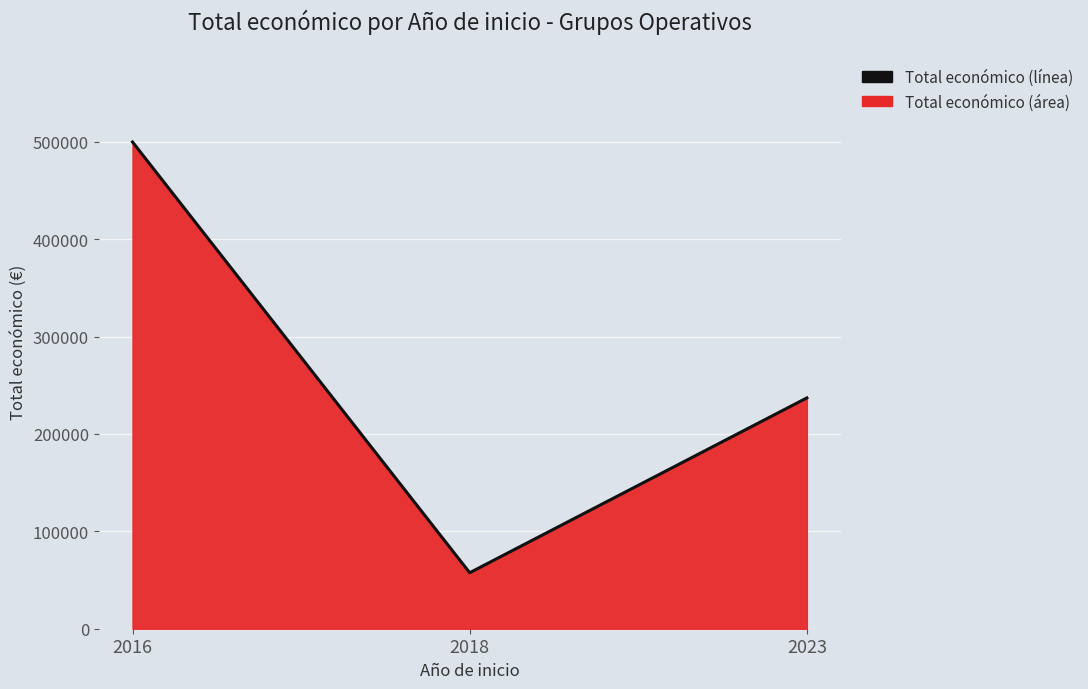

What is the change in value from 2016 to 2018?

-442368